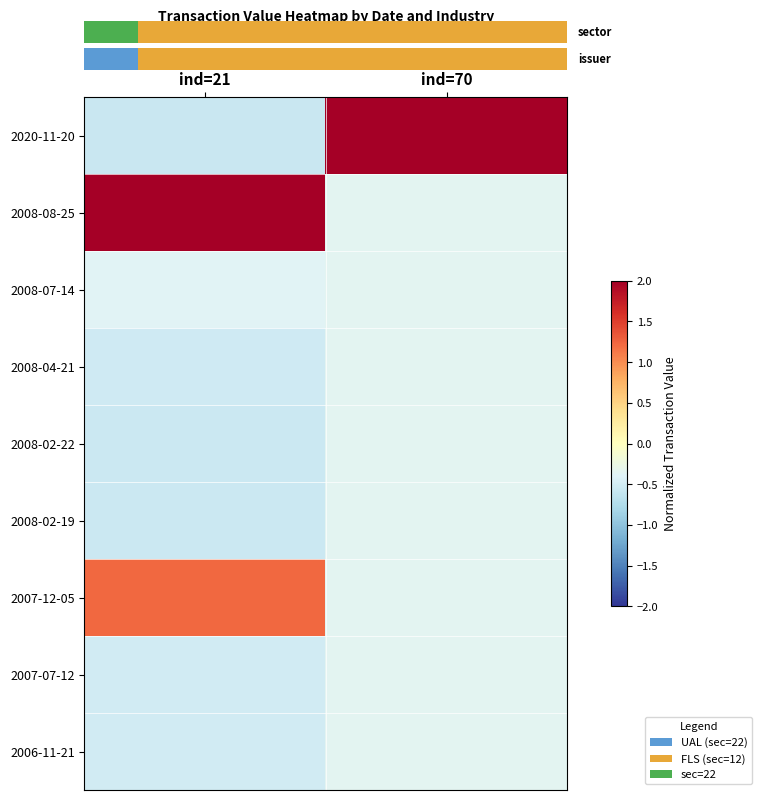

The 2007-07-12 series shows -0.2 at ind=70. True or false?

False